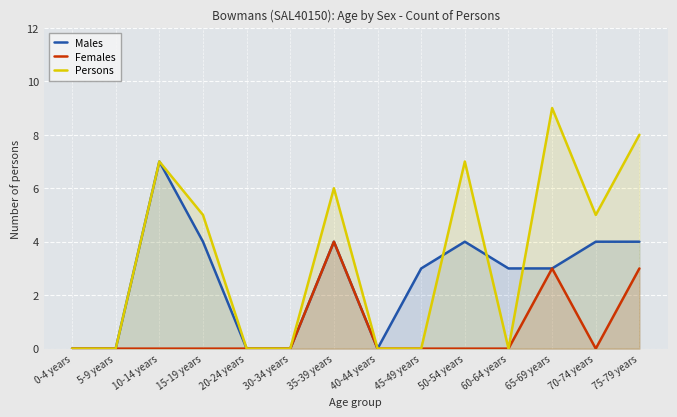

What is the difference between the maximum and minimum values in the Females series?

4